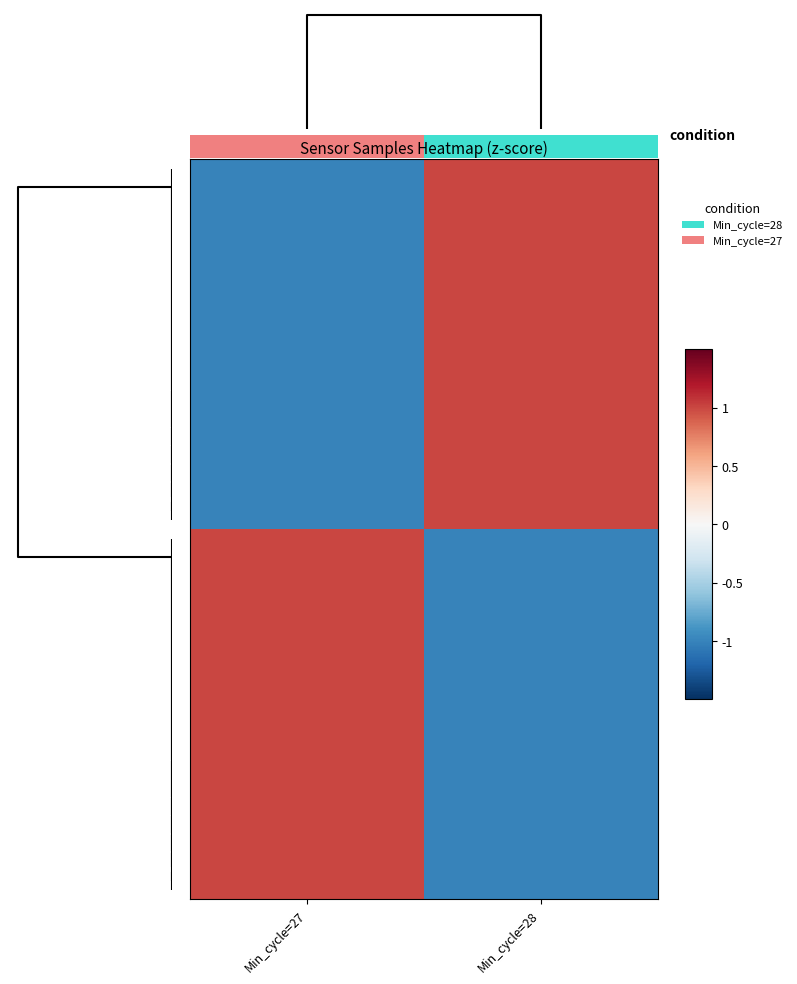

What is the difference between the highest and lowest values at Min_cycle=27?

2